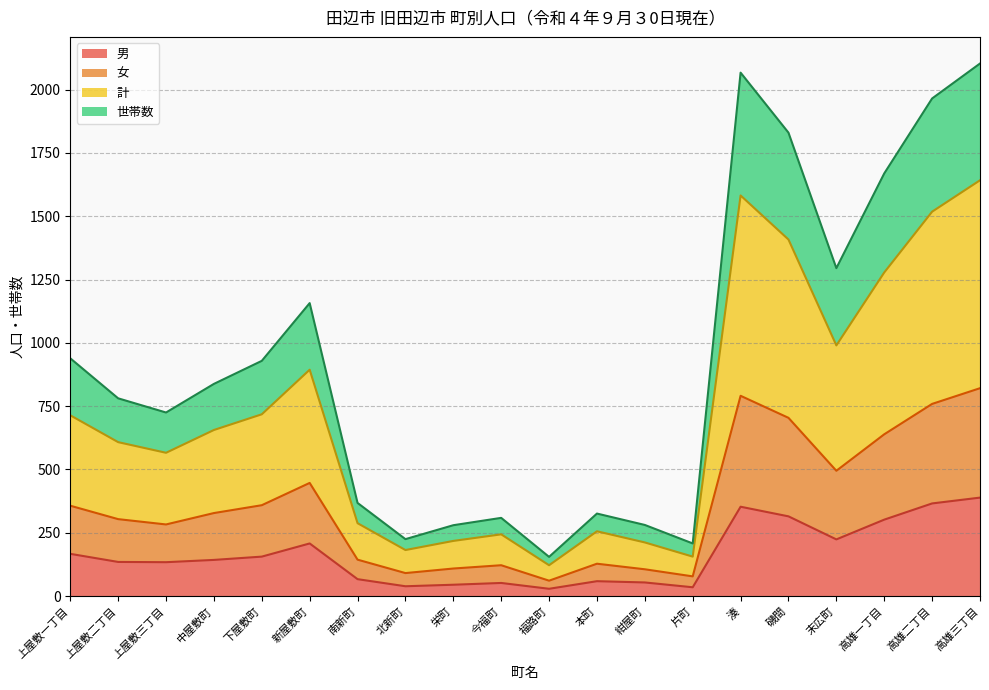

What is the maximum value for 男?

389